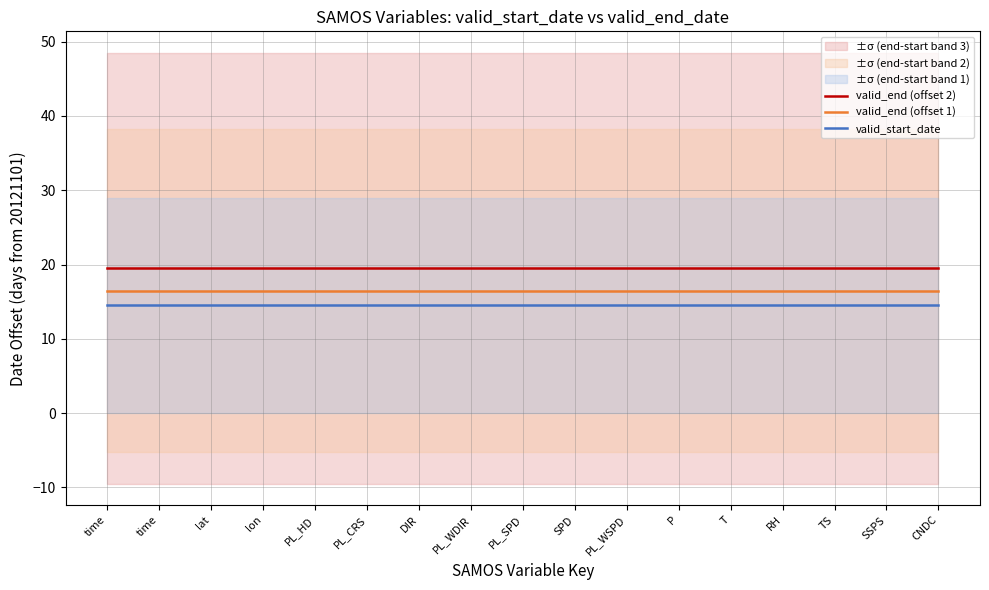

Which series changed the most between PL_WDIR and TS?

valid_end (offset 2)